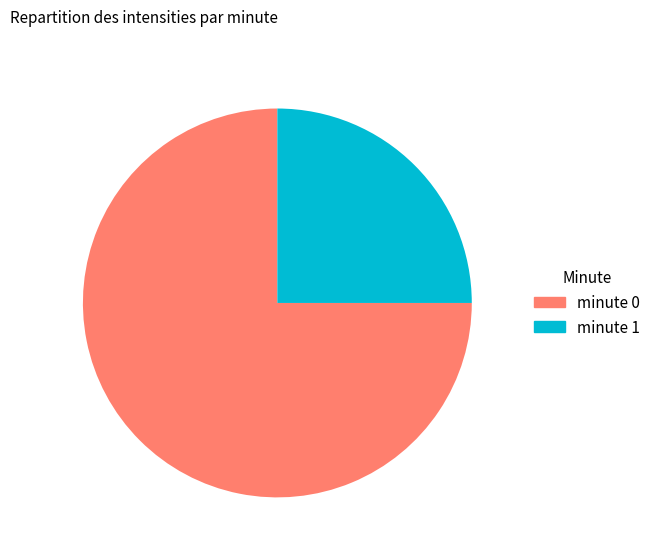

The minute 0 slice represents 81% of the pie. True or false?

False